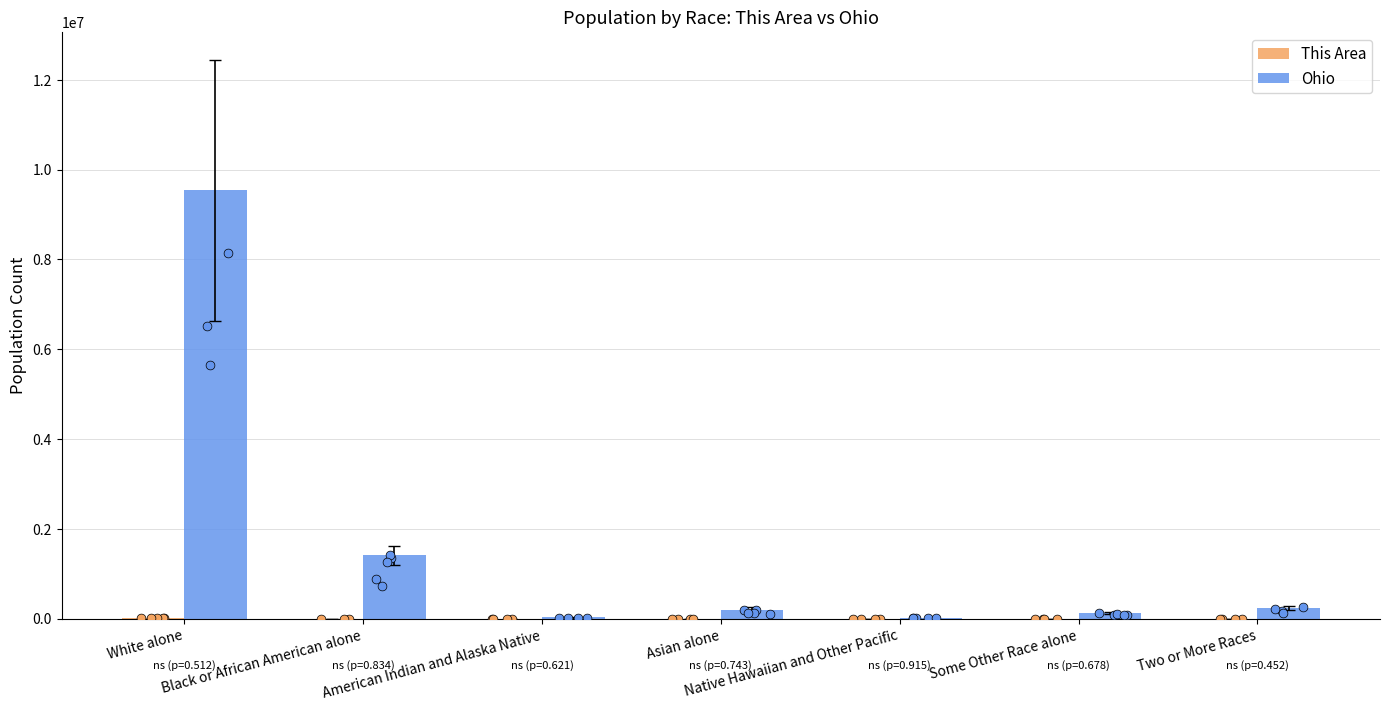

Which series contains the highest Y value?

Ohio